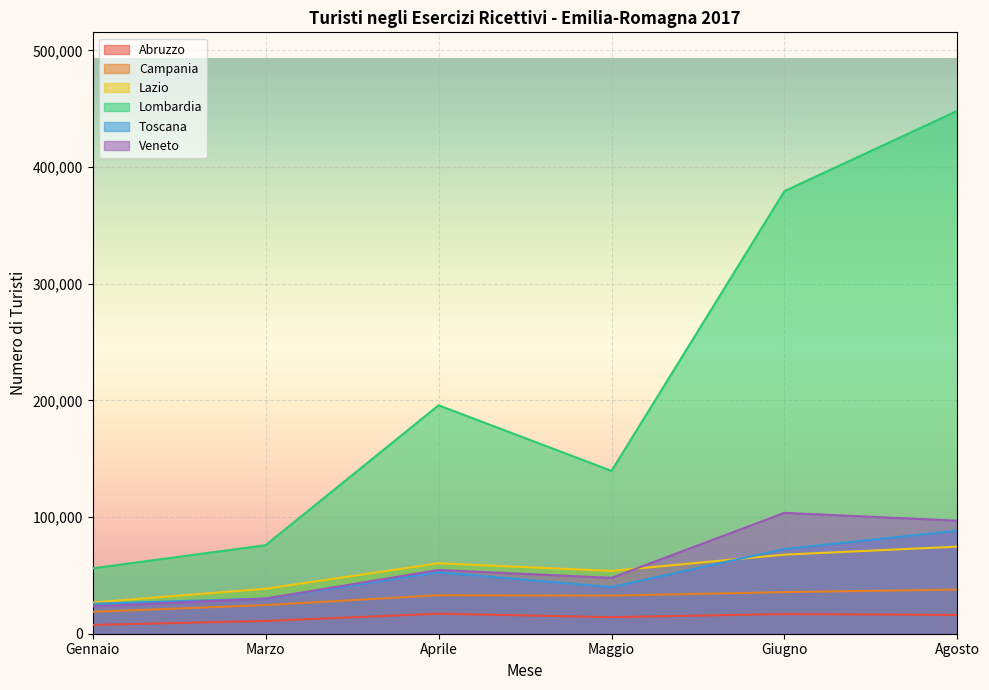

Where is Abruzzo nearest to the value 12358?

Marzo